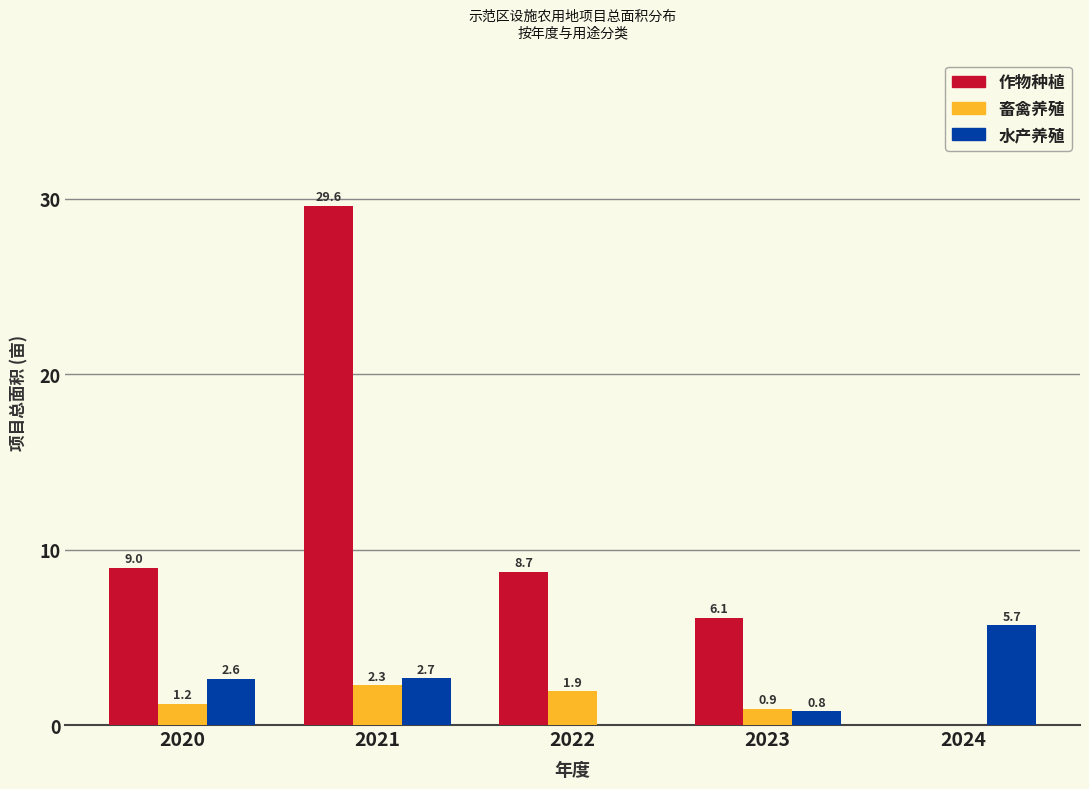

What is the greatest value displayed?

29.6